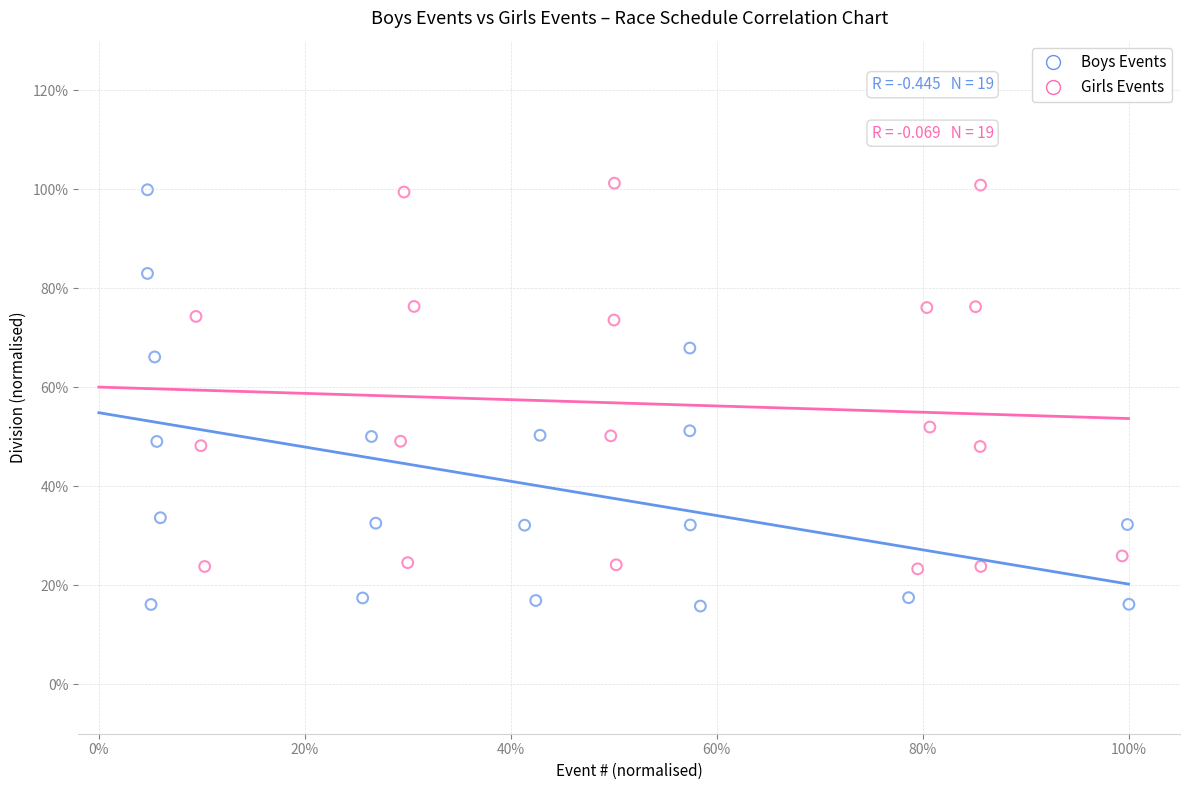

What are all the series names shown in the legend?

Boys Events, Girls Events